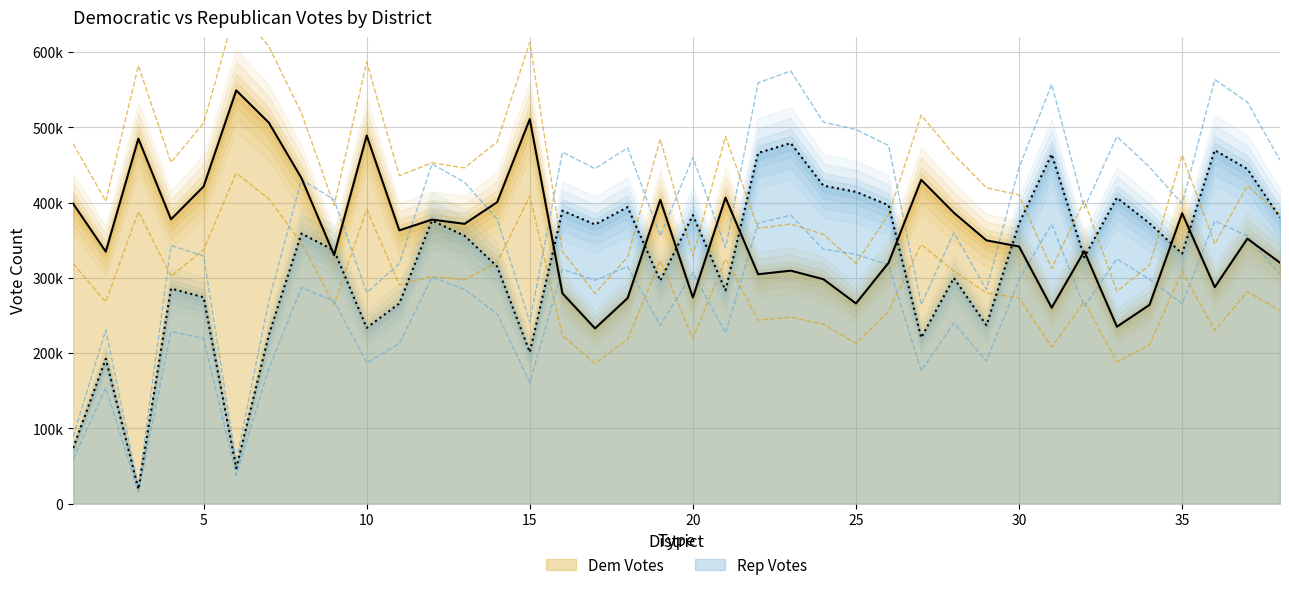

Where is the first local minimum for Rep Votes?

3